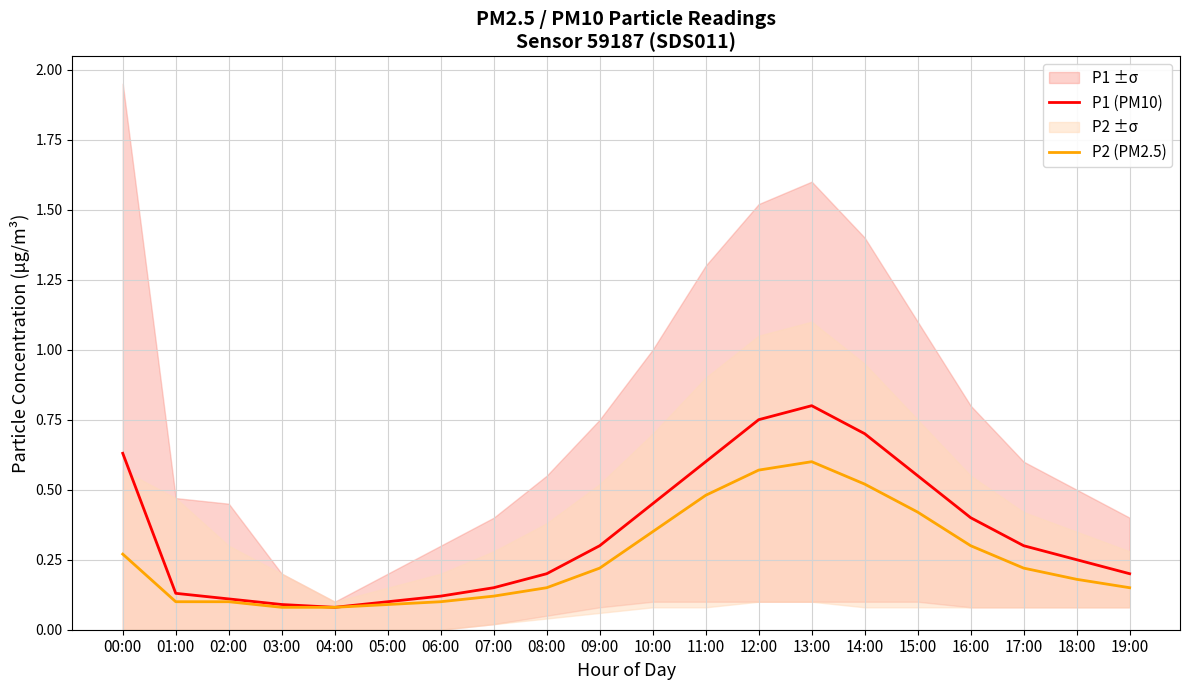

Does the chart have visible grid lines?

Yes